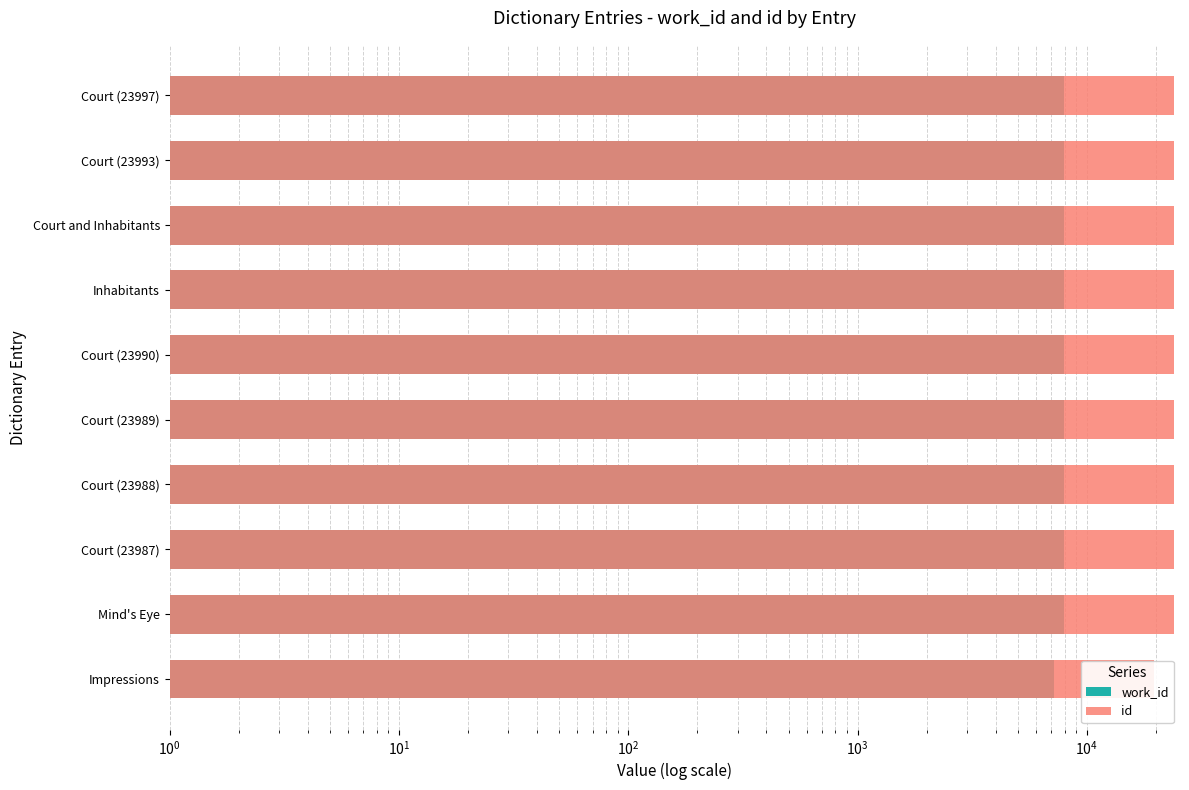

What are all the series names shown in the legend?

work_id, id